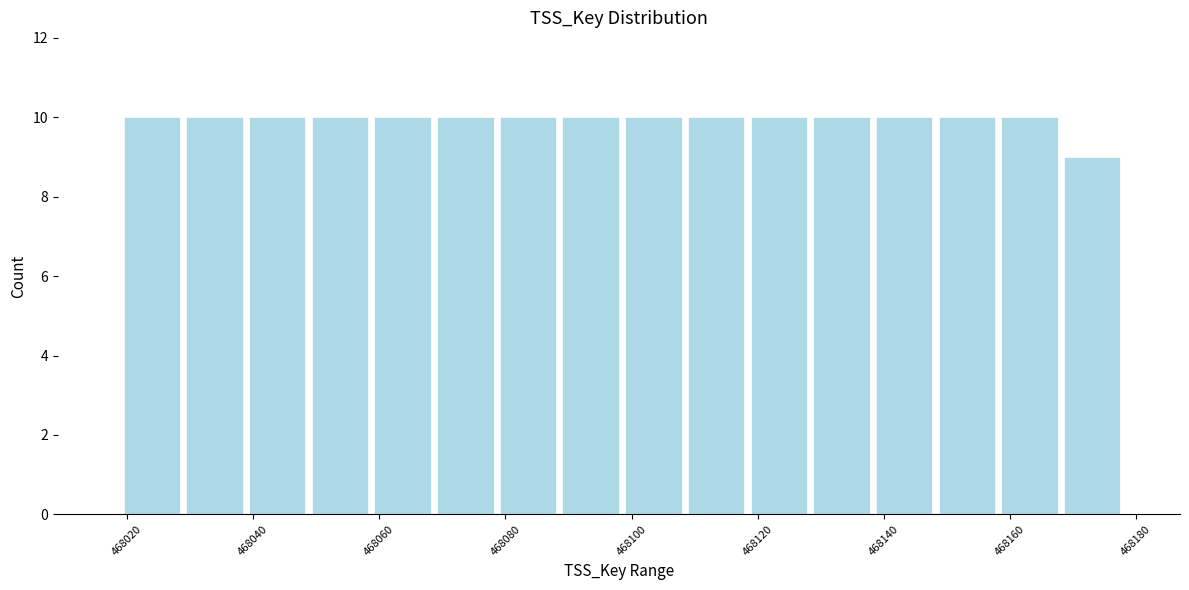

Reading left to right, list every bar in this chart as the range it spans on the x-axis followed by its height. Neither the bar edges nor the heights are printed on the chart, so give them approximately, as read against the axes.

468020 to 468028: 10
468028 to 468038: 10
468038 to 468048: 10
468048 to 468058: 10
468058 to 468068: 10
468068 to 468078: 10
468078 to 468088: 10
468088 to 468098: 10
468098 to 468108: 10
468108 to 468118: 10
468118 to 468128: 10
468128 to 468138: 10
468138 to 468148: 10
468148 to 468158: 10
468158 to 468168: 10
468168 to 468178: 9